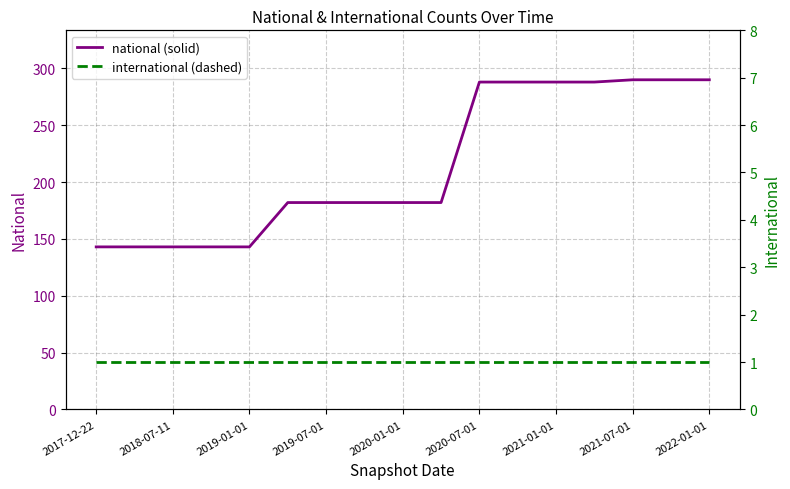

How many values in the national (solid) series are below 182?

5